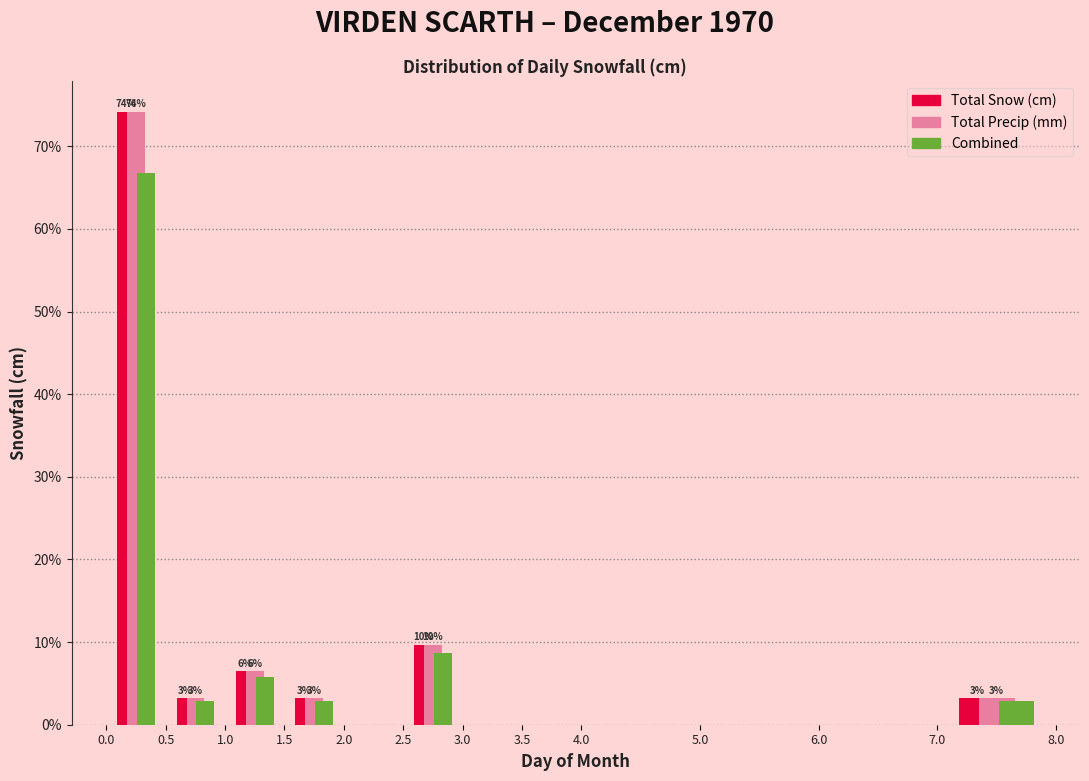

In the Combined series, which range on the x-axis has the tallest bar?

0.0 to 0.5